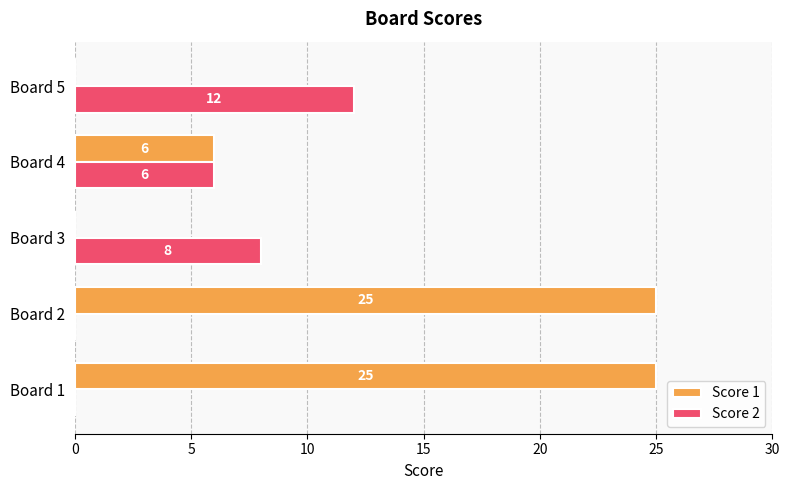

Count the number of data series in this chart.

2